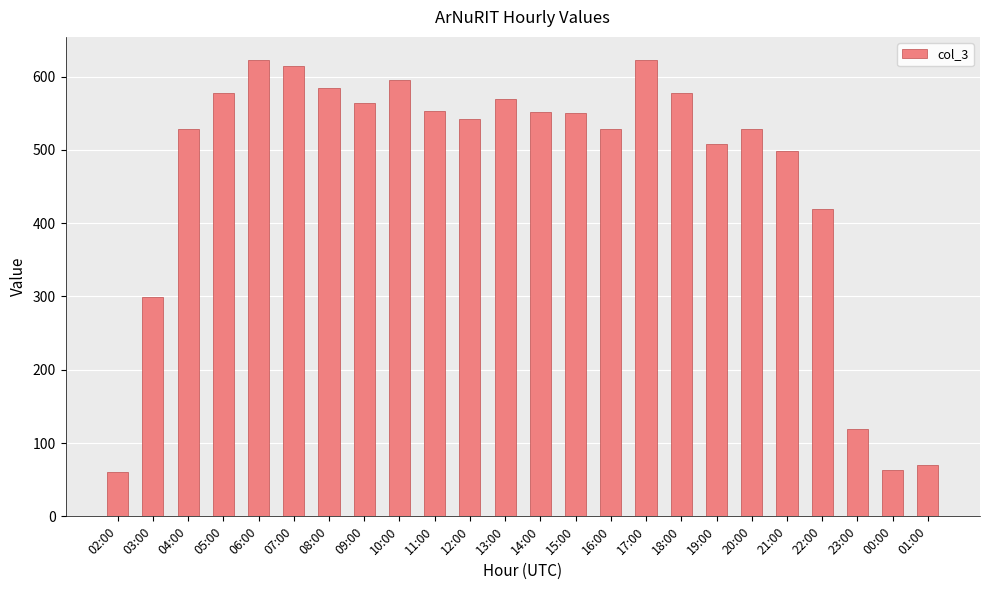

At which label is the value closest to 342?

03:00